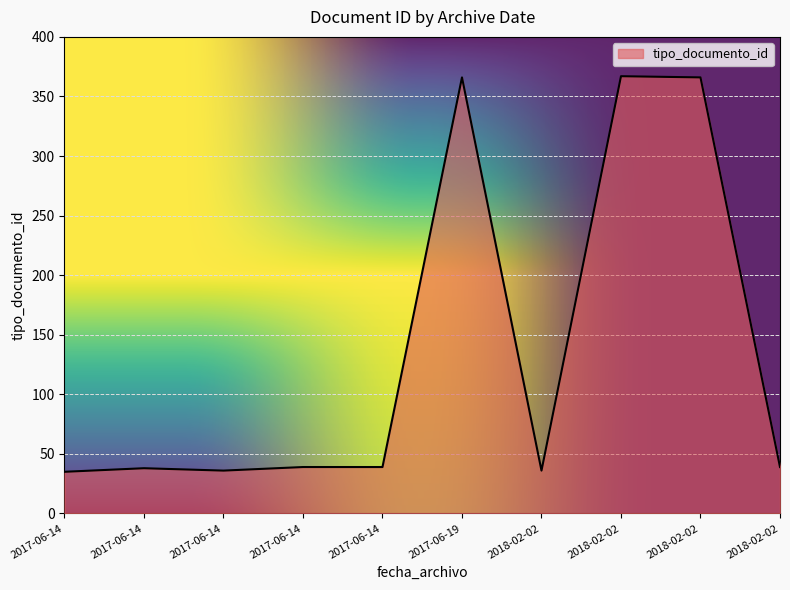

At which label is the value closest to 201?

2018-02-02 17:09:29